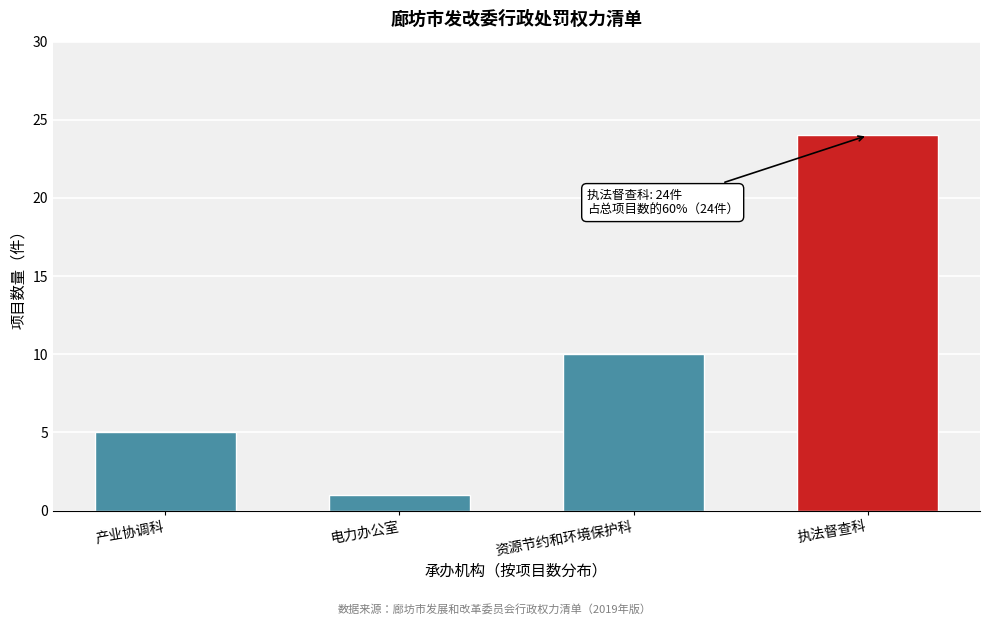

Reading left to right, list all the values displayed in this chart.

5	1	10	24